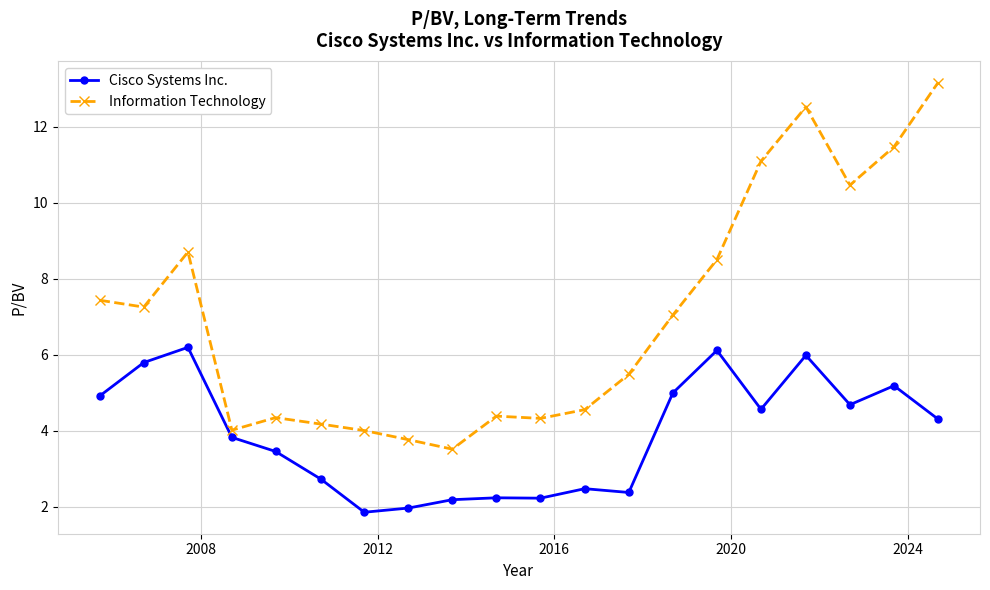

True or false: Cisco Systems Inc. and Information Technology intersect in this chart.

False